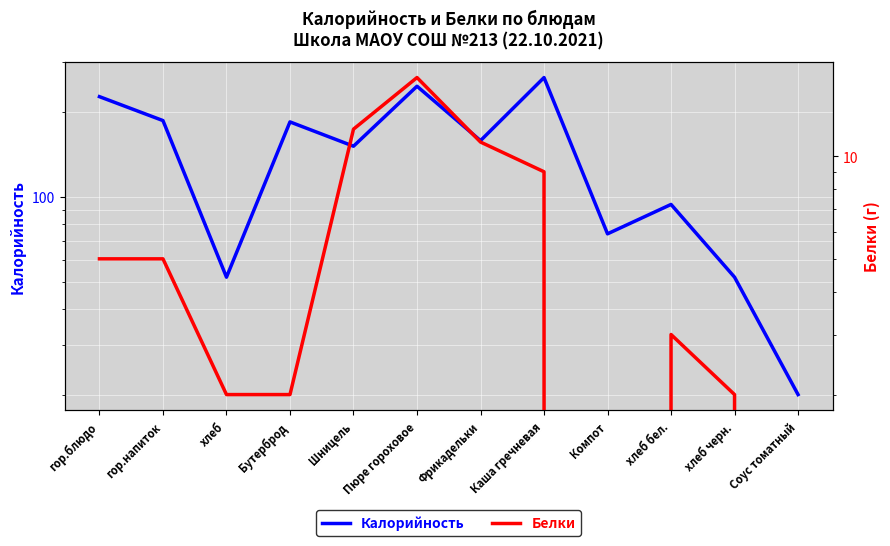

Where does the Белки series first go above 5?

Шницель